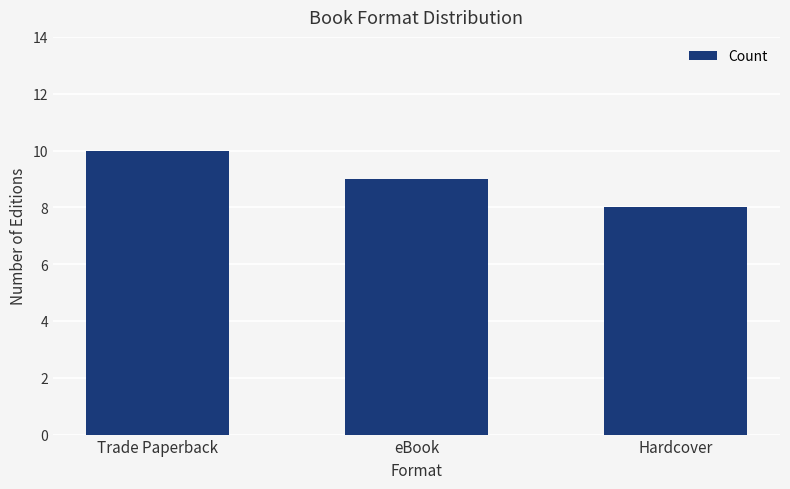

What is the change in value from Trade Paperback to eBook?

-1